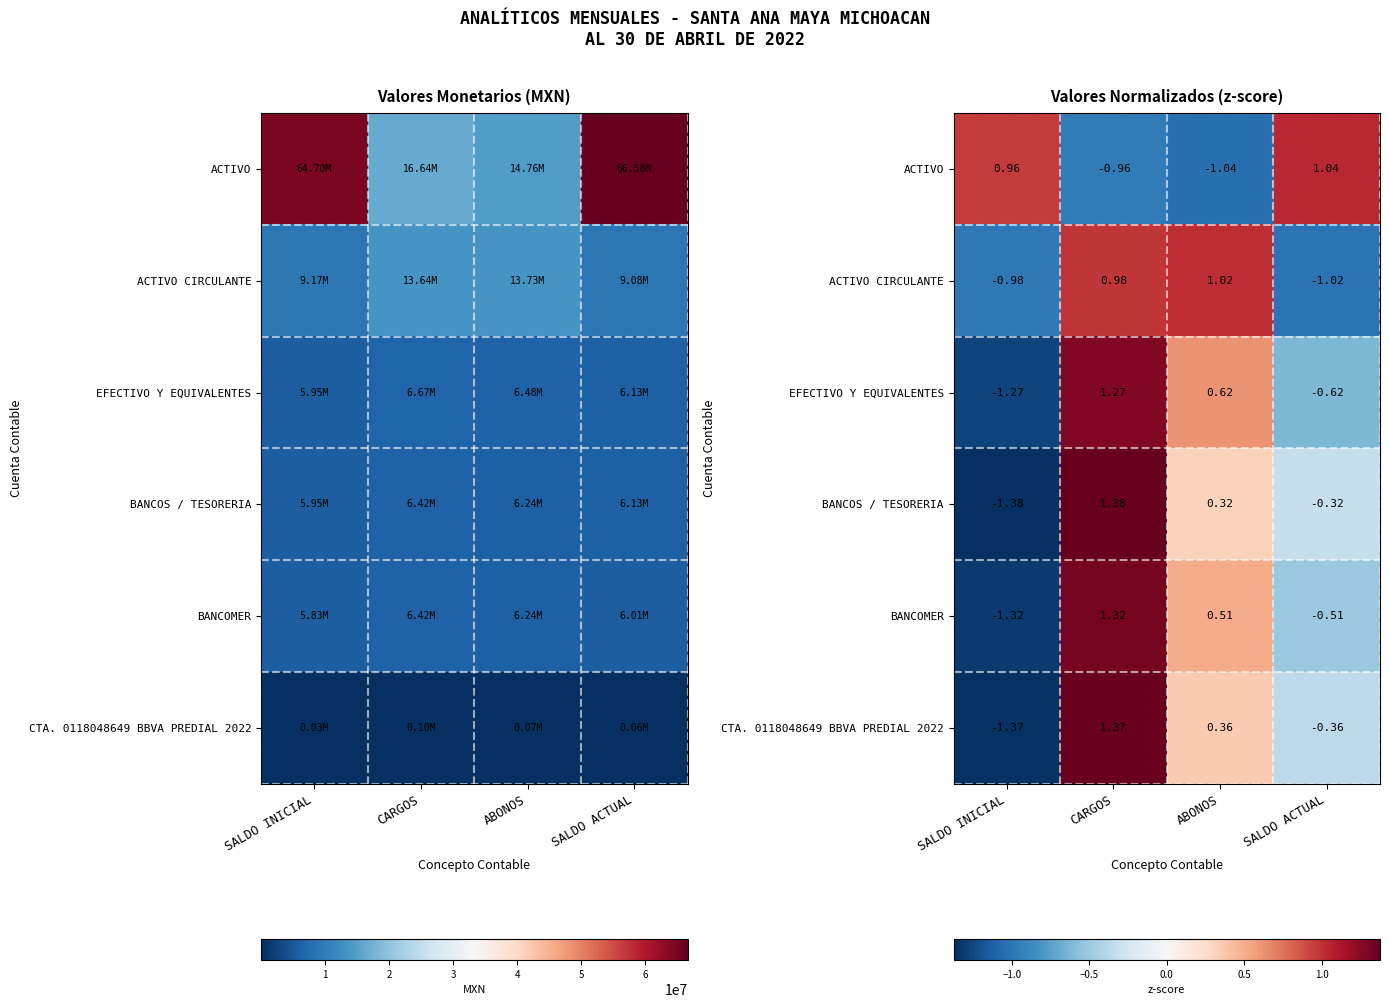

Rank the series by their maximum value, from highest to lowest.

BANCOS / TESORERIA, CTA. 0118048649 BBVA PREDIAL 2022, BANCOMER, EFECTIVO Y EQUIVALENTES, ACTIVO, ACTIVO CIRCULANTE